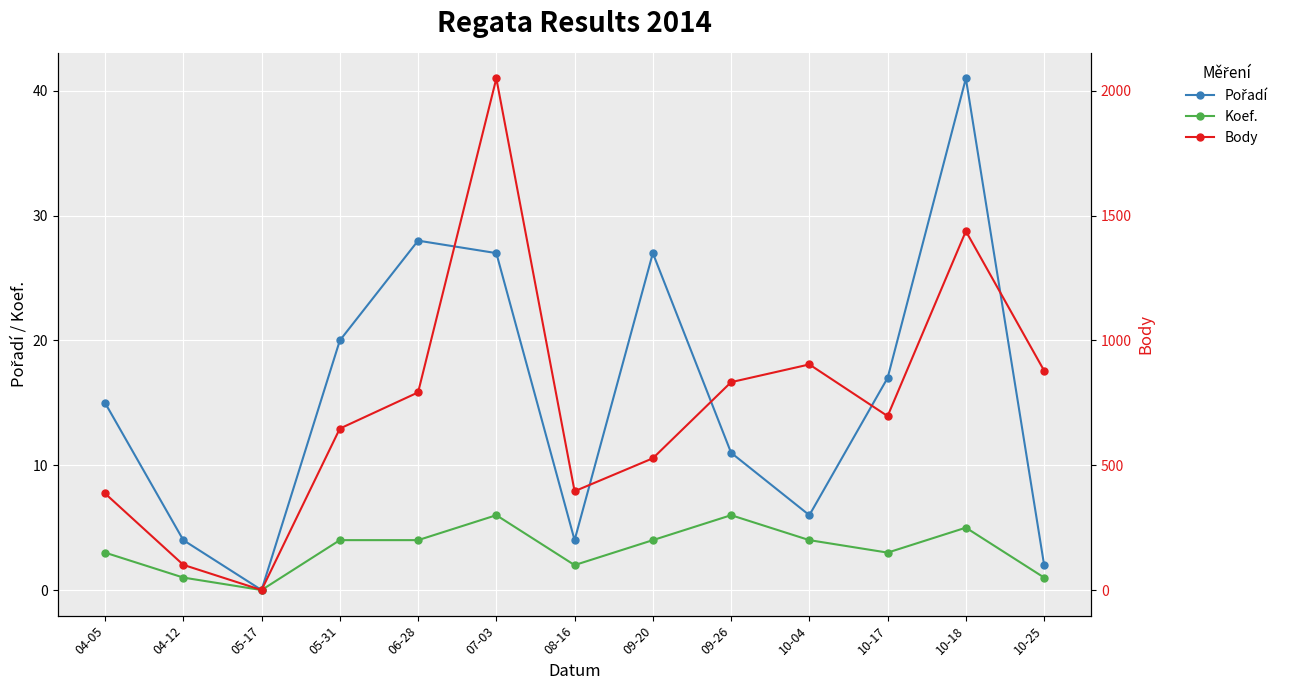

What is the difference between the Body values at 09-20 and 08-16?

132